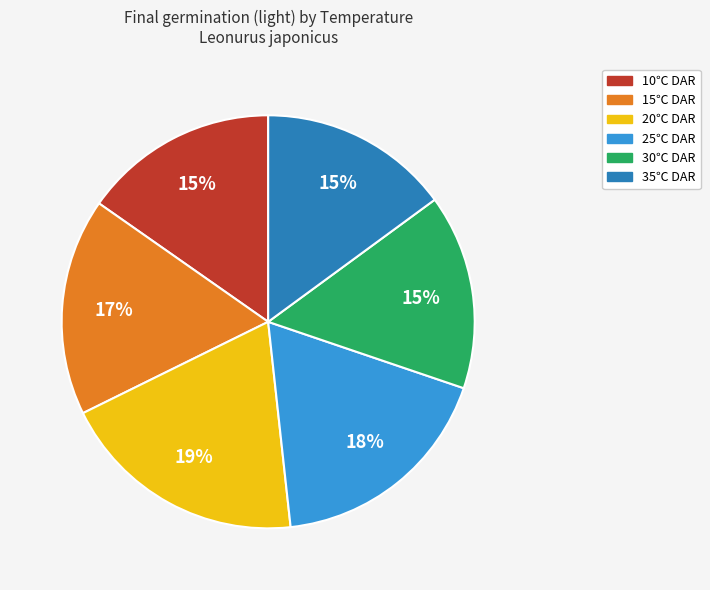

To the nearest percent, what is the average slice percentage?

17%